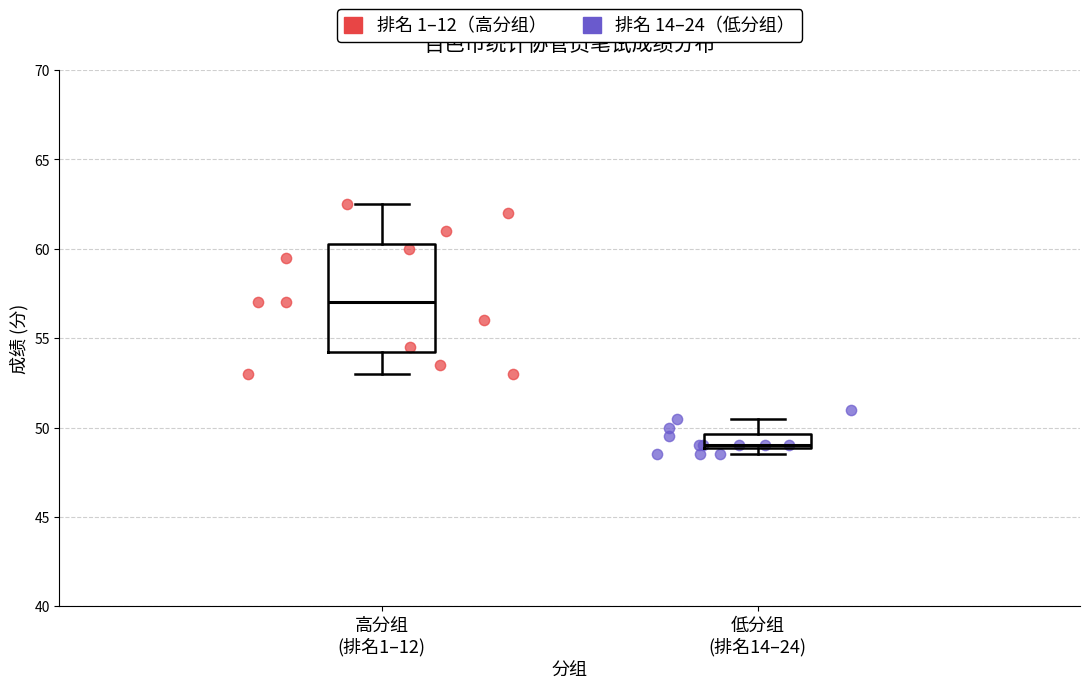

Which series reaches the maximum Y coordinate?

排名 1–12（高分组）